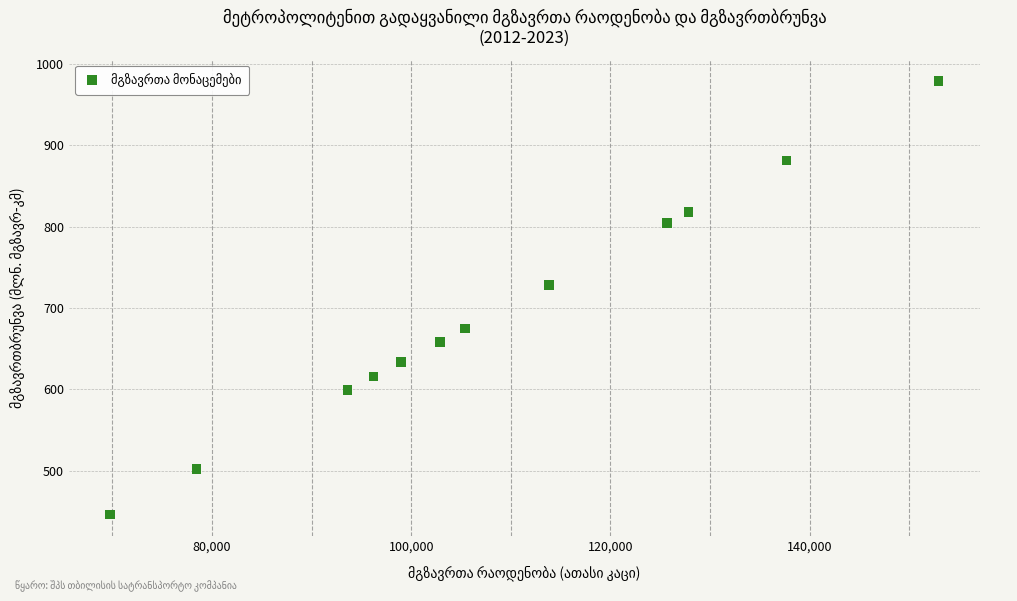

What Y value in the scatter plot is closest to 712?

728.5